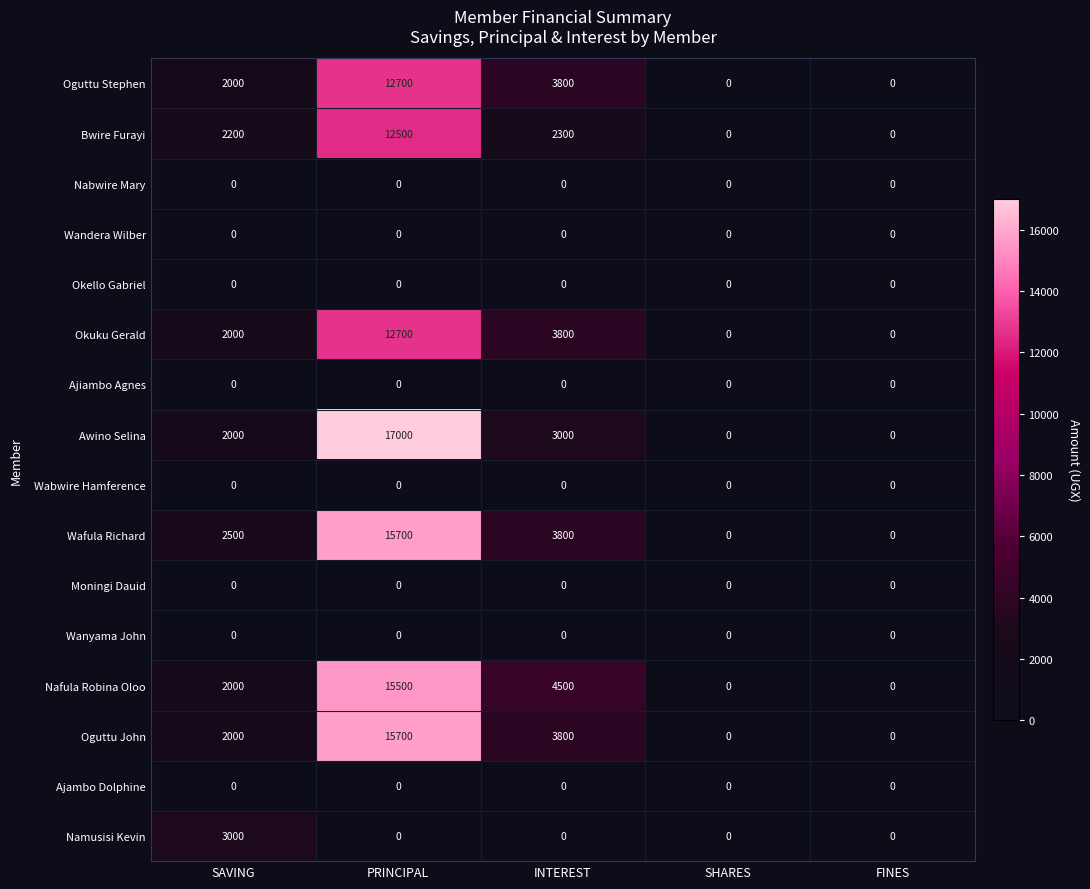

The Nafula Robina Oloo series shows 15500 at PRINCIPAL. True or false?

True